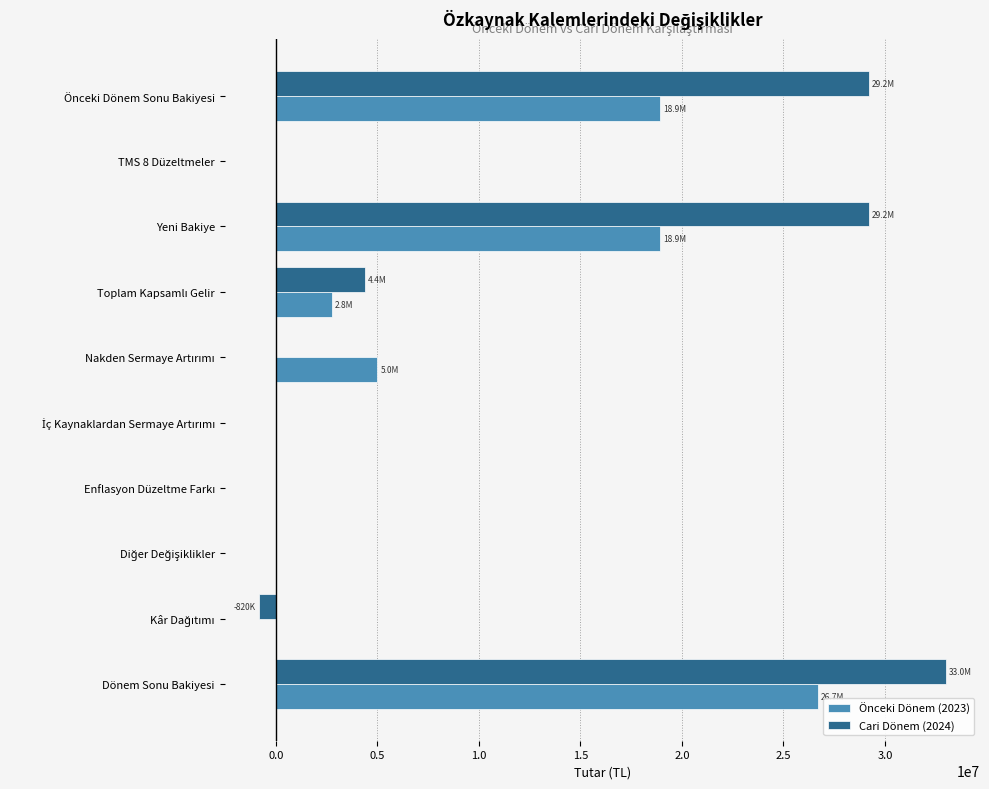

Is it true that Önceki Dönem (2023) equals 13999095 at Dönem Sonu Bakiyesi?

False